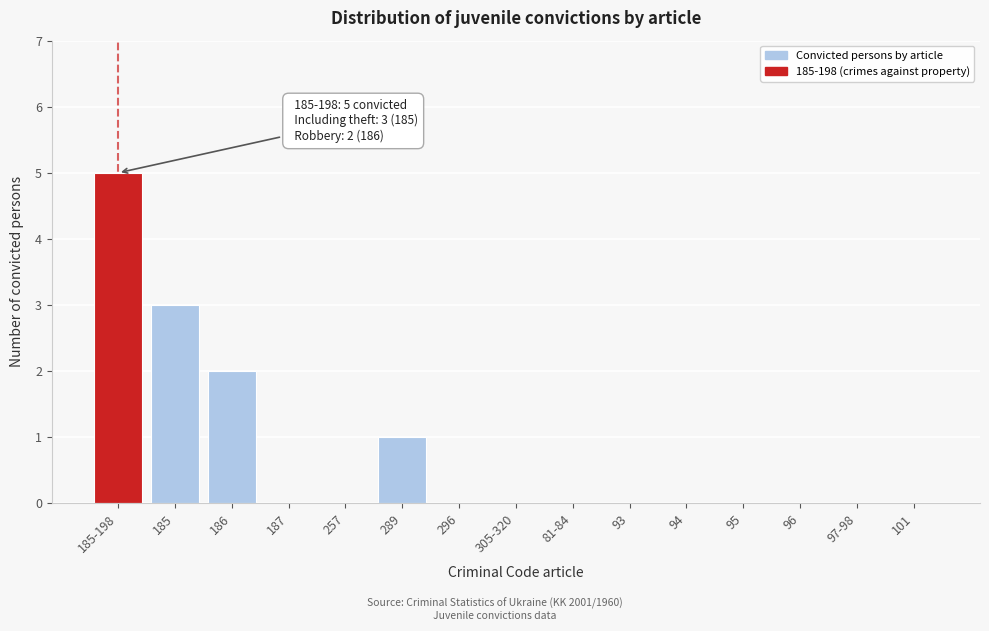

Reading left to right, extract all data points from this chart.

185-198=5	185=3	186=2	187=0	257=0	289=1	296=0	305-320=0	81-84=0	93=0	94=0	95=0	96=0	97-98=0	101=0